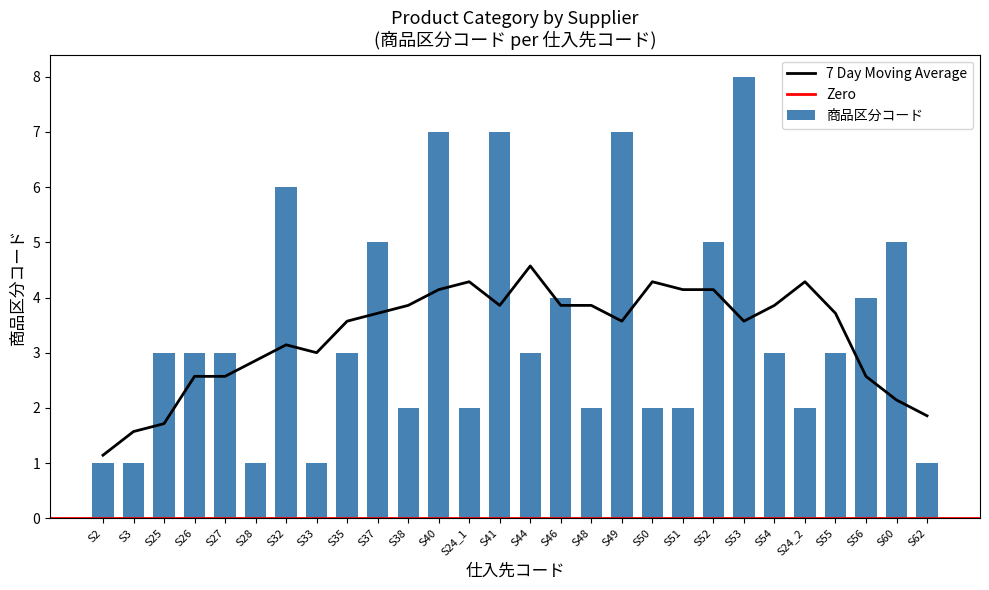

What is the ratio of the value at S40 to the value at S32?

1.2